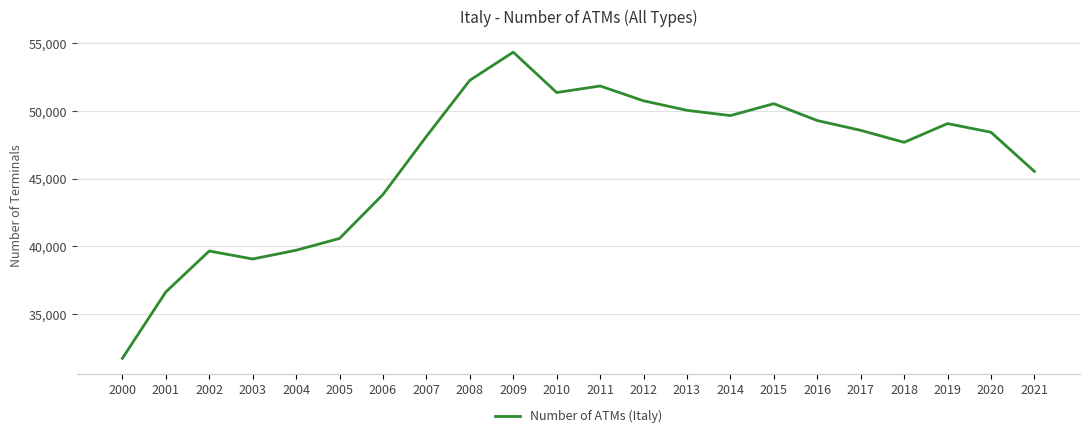

What is the approximate value at 2008?

52260